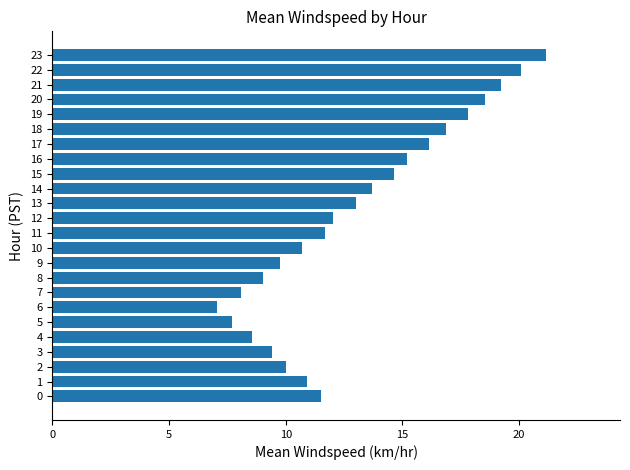

How many data points are above 12?

12